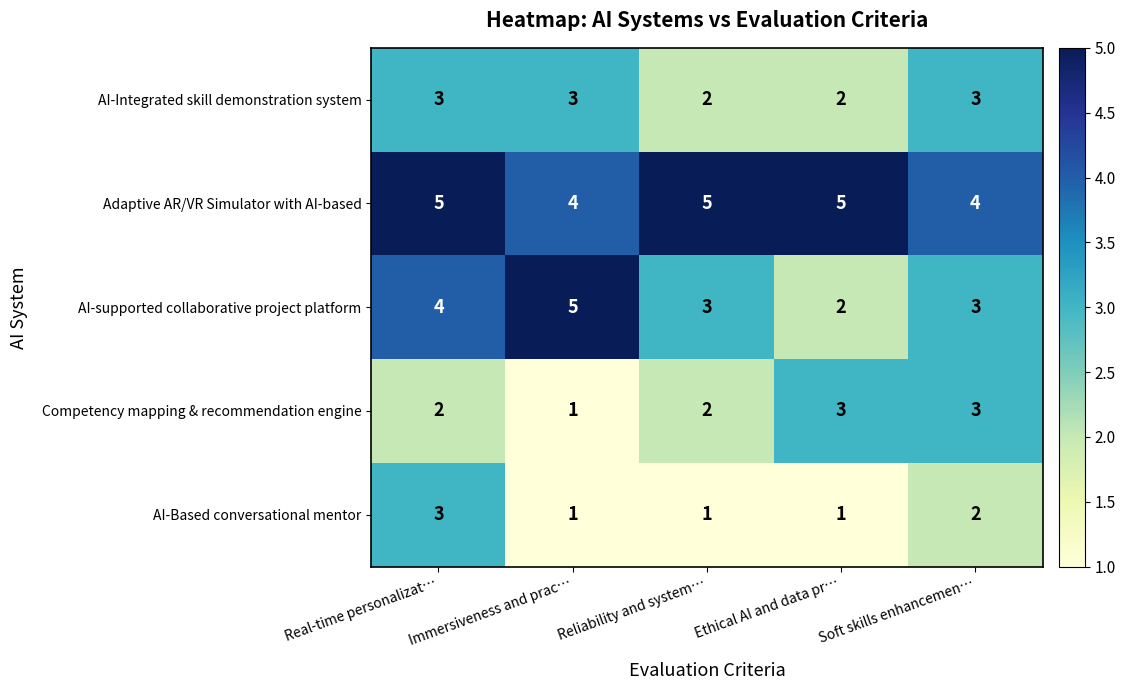

Which series has the largest total across all categories?

Adaptive AR/VR Simulator with AI-based